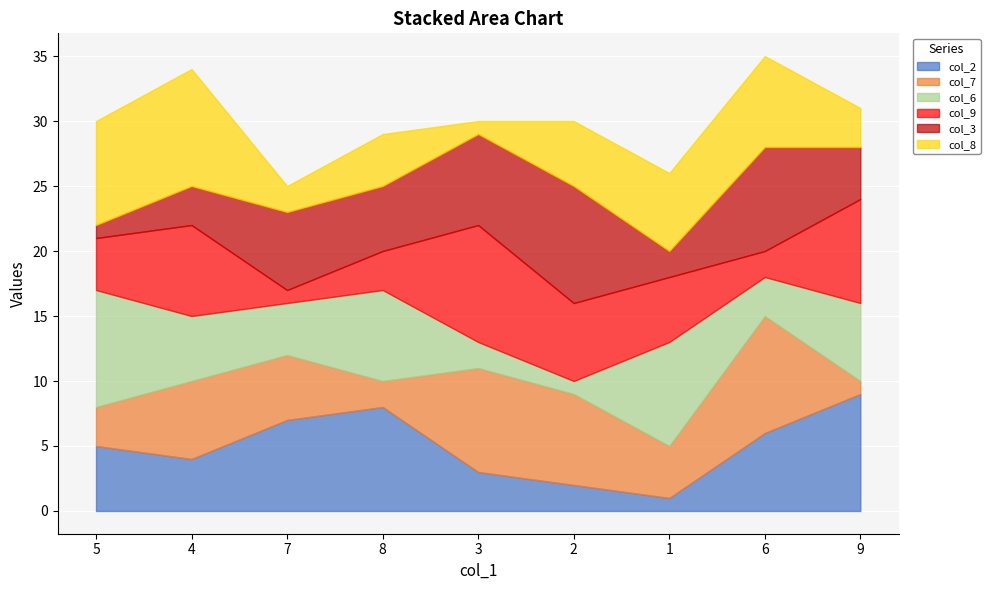

Between 5 and 3, which series saw the biggest shift?

col_6